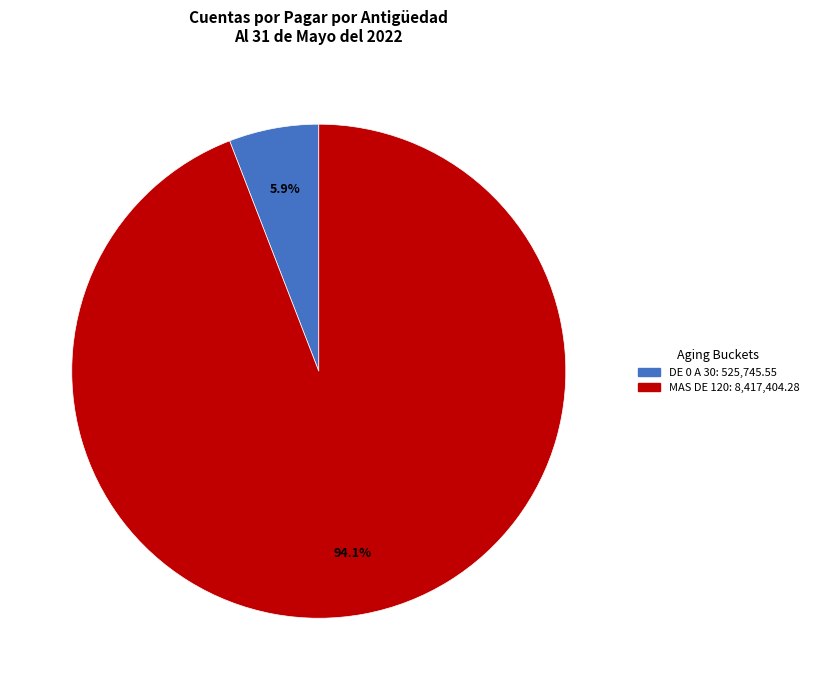

Does any single category account for the majority?

Yes